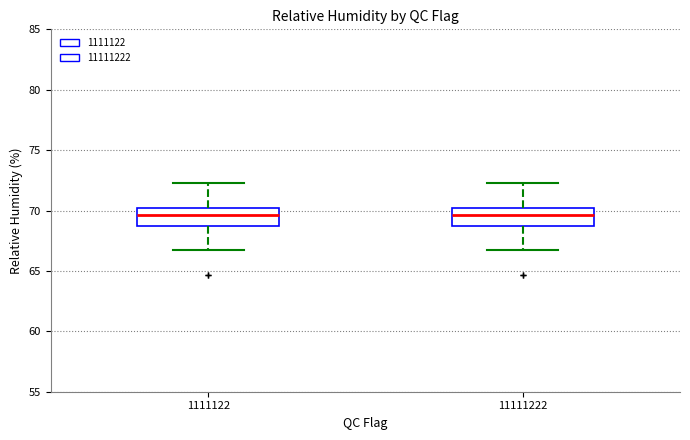

Reading left to right, read every box against the y-axis: the position of its median line, the range the box covers, and the ends of its whiskers. The values are not printed on the chart, so give them approximately, as read against the axis.

1111122: median 69.5, box 68.5 to 70.5, whiskers 66.5 to 72.5
11111222: median 69.5, box 68.5 to 70.5, whiskers 66.5 to 72.5